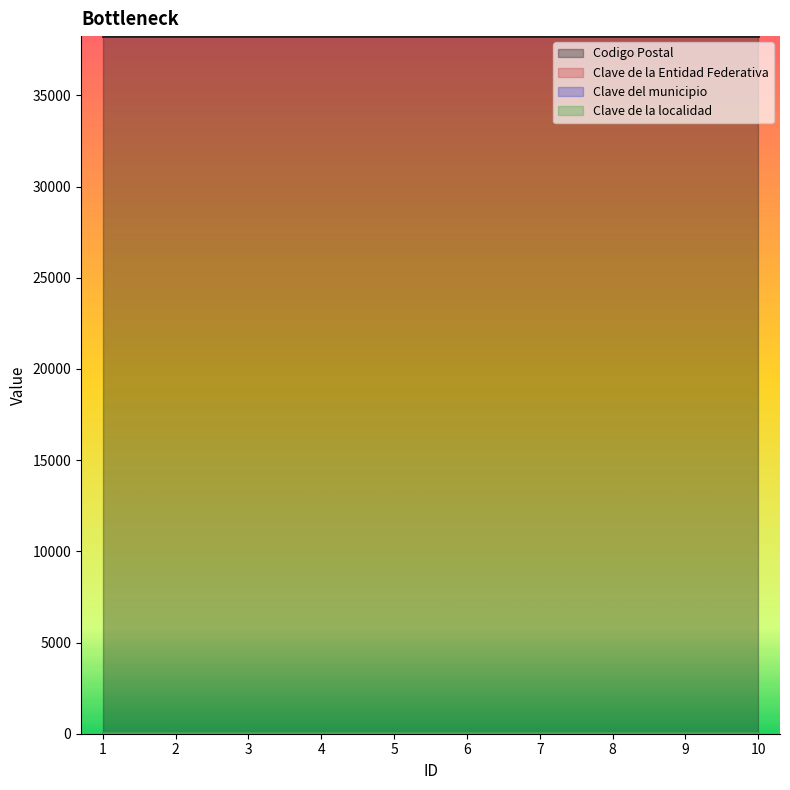

What is the minimum value for Codigo Postal?

38240